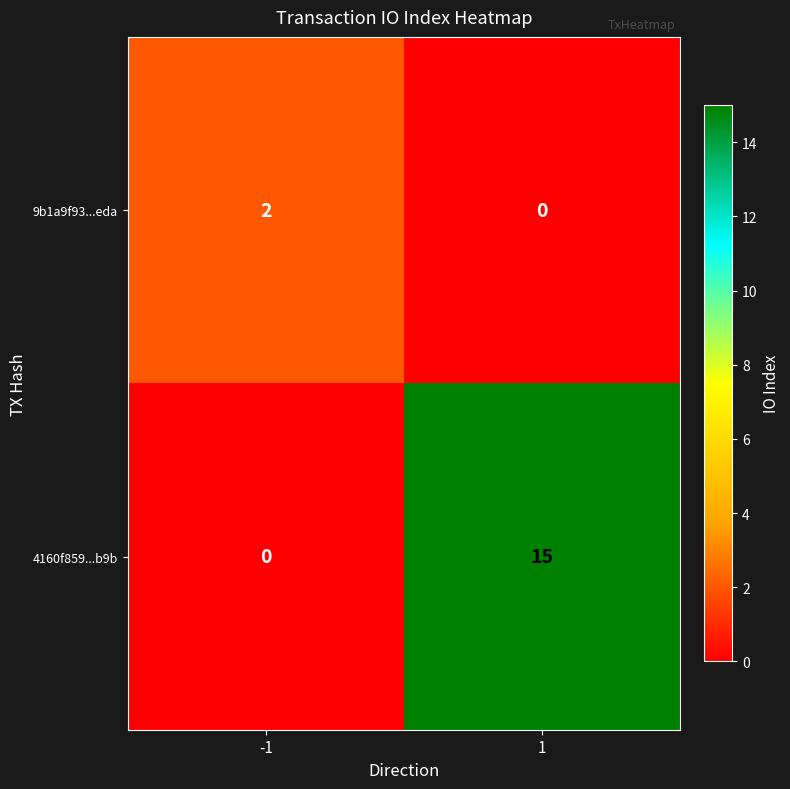

Is the value of 4160f859...b9b at 1 greater than the value of 9b1a9f93...eda at 1?

Yes